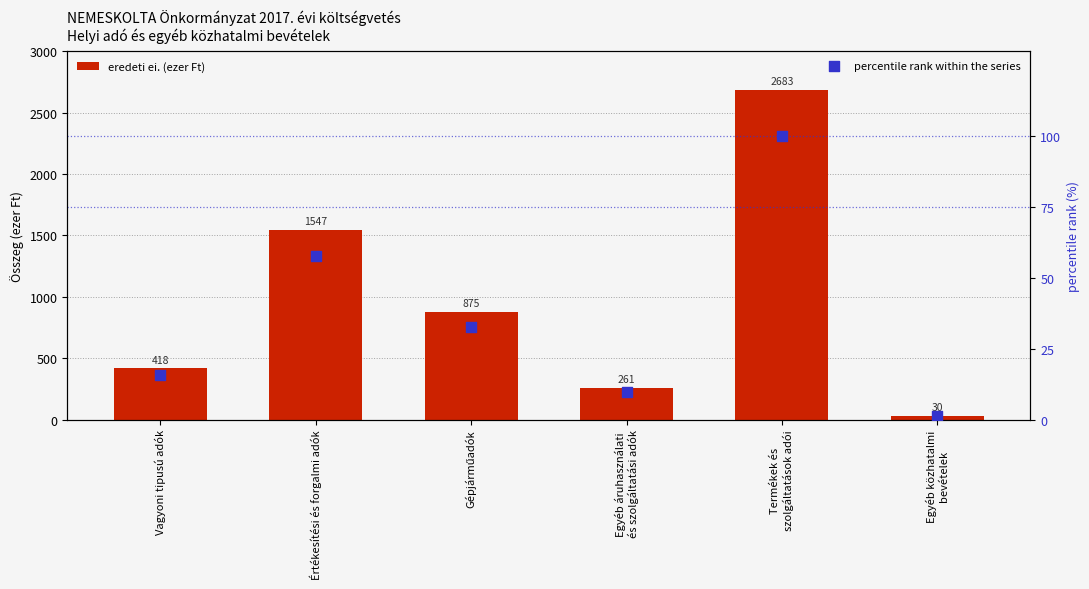

What is the total value across all series at Vagyoni tipusú adók?

433.6